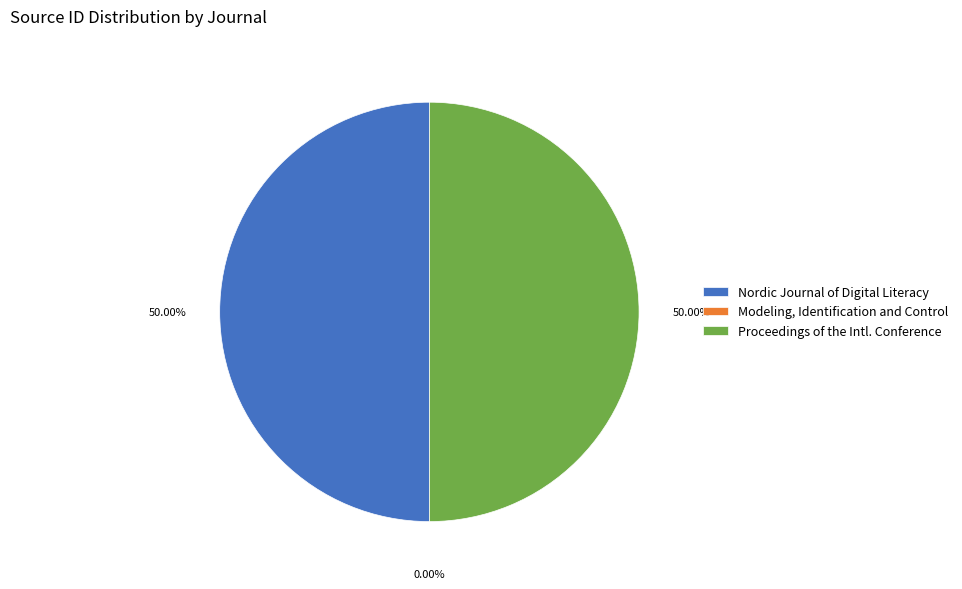

Combined, do Nordic Journal of Digital Literacy and Proceedings of the Intl. Conference account for over 50%?

Yes